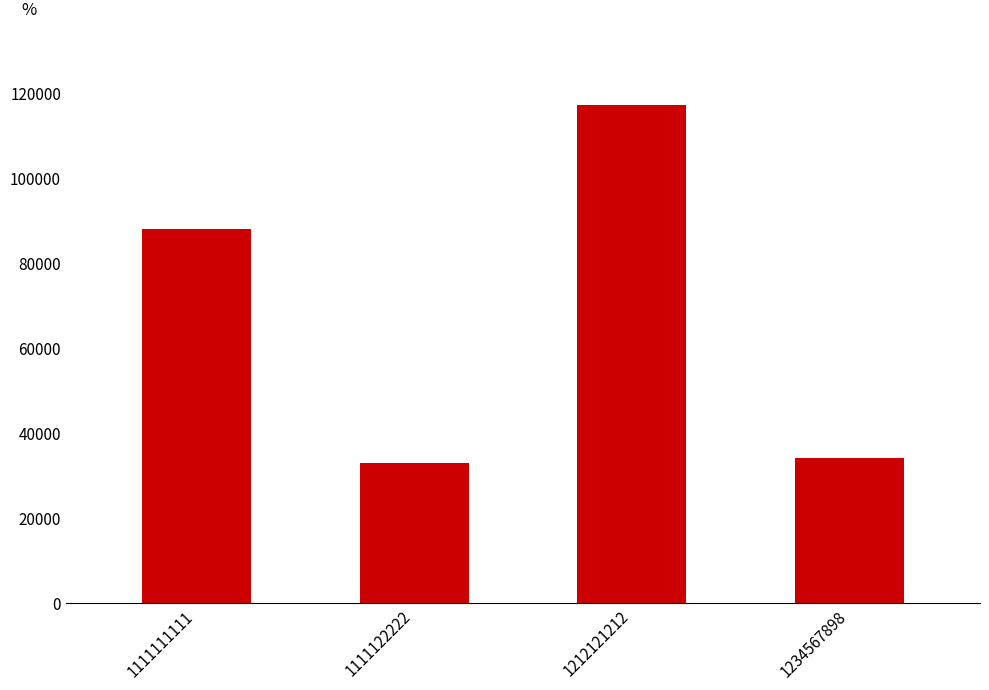

What is the change in value from 1111111111 to 1234567898?

-54000.0